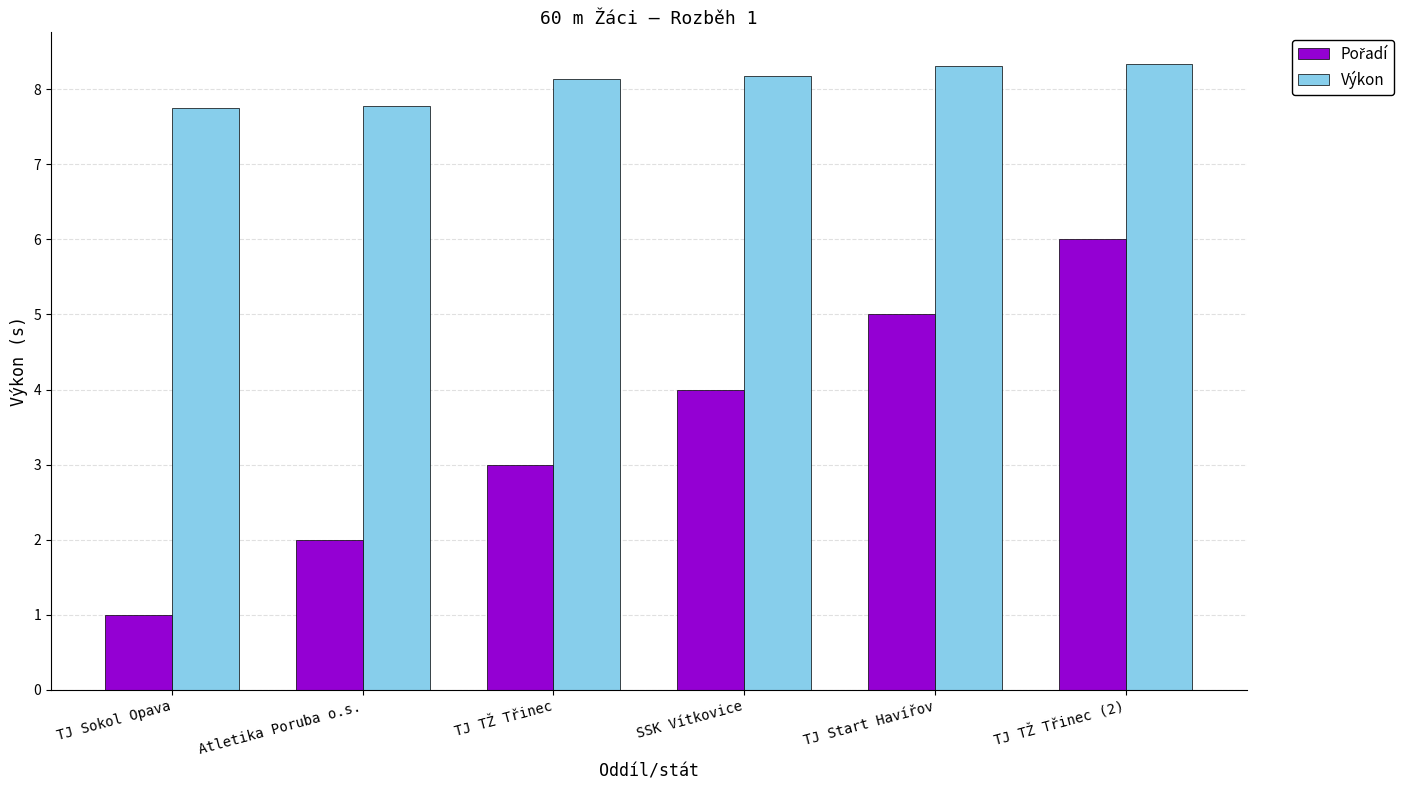

What is the total value across all series at Atletika Poruba o.s.?

9.8